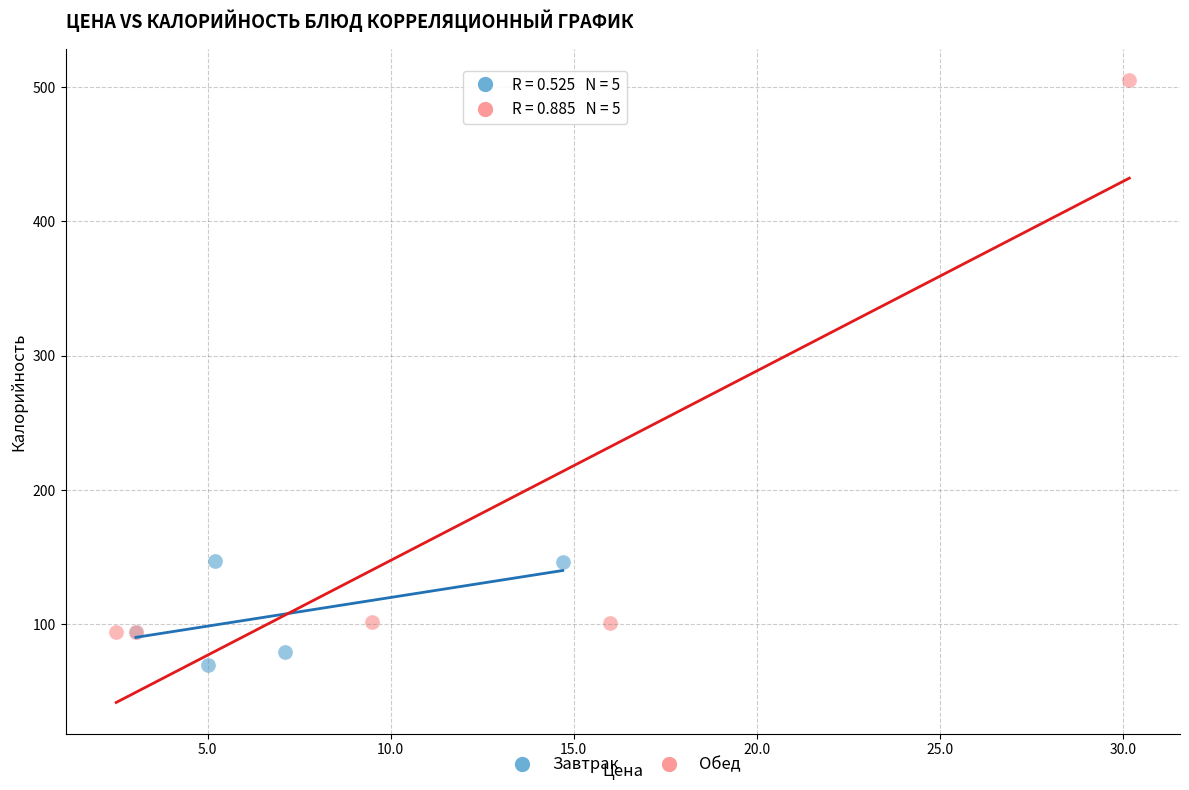

Which series reaches the minimum Y coordinate?

Завтрак